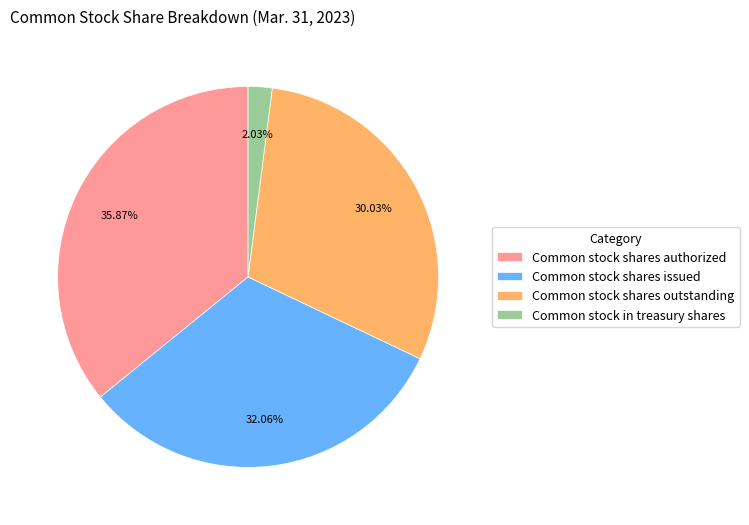

Is the sum of Common stock in treasury shares and Common stock shares authorized greater than half?

No